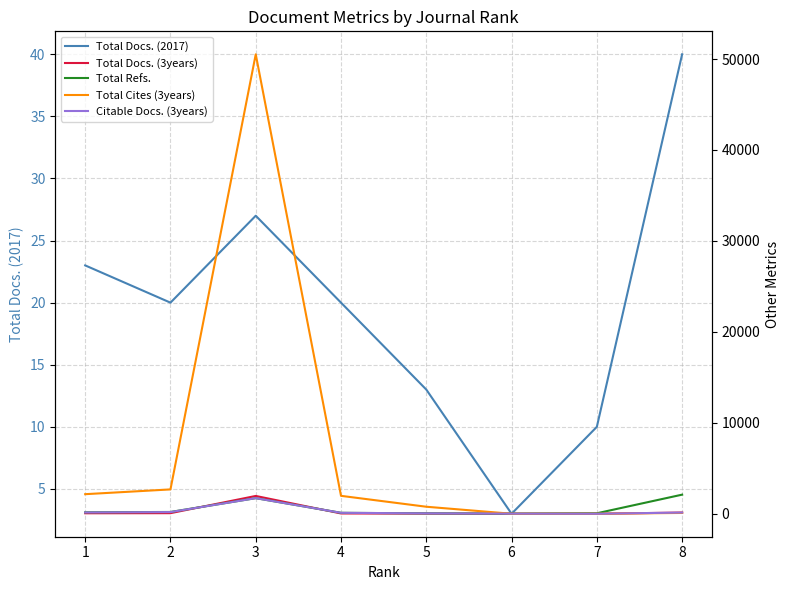

How many interior local valleys does the Total Docs. (2017) series have?

2